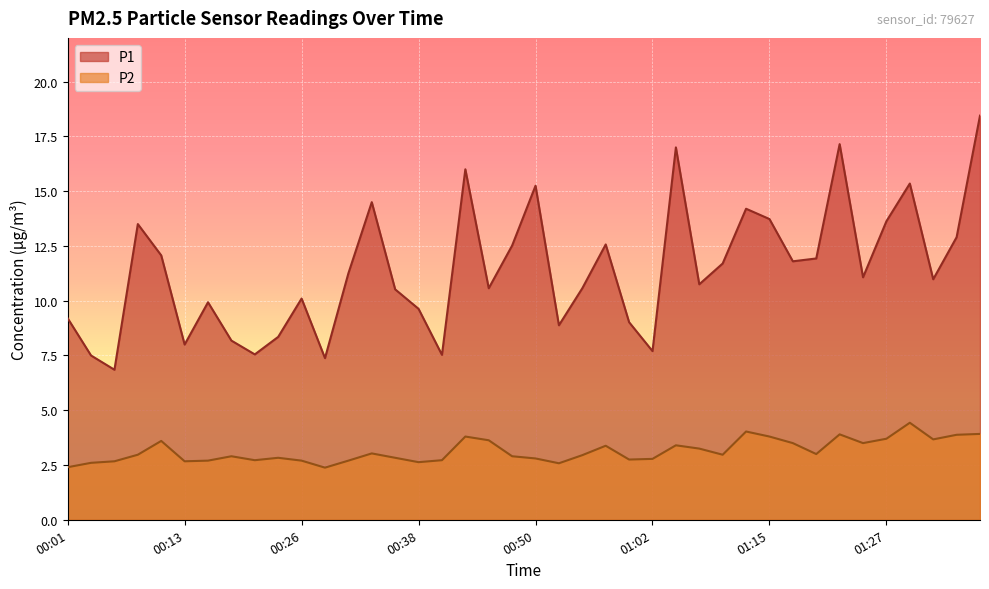

The P2 series shows 1.4 at 01:05. True or false?

False